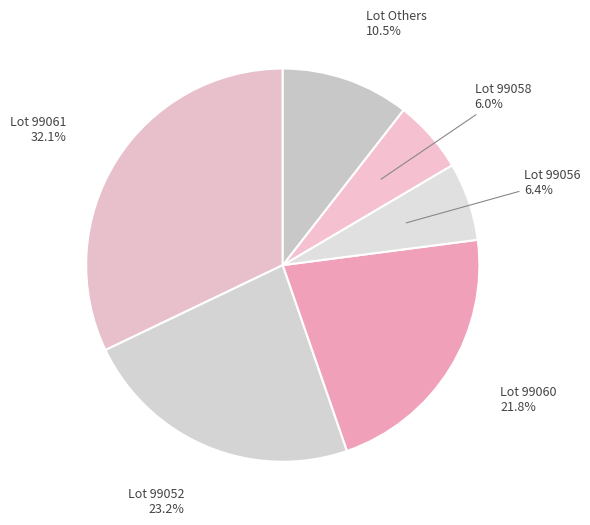

Which has a higher value, Lot Others or Lot 99061?

Lot 99061